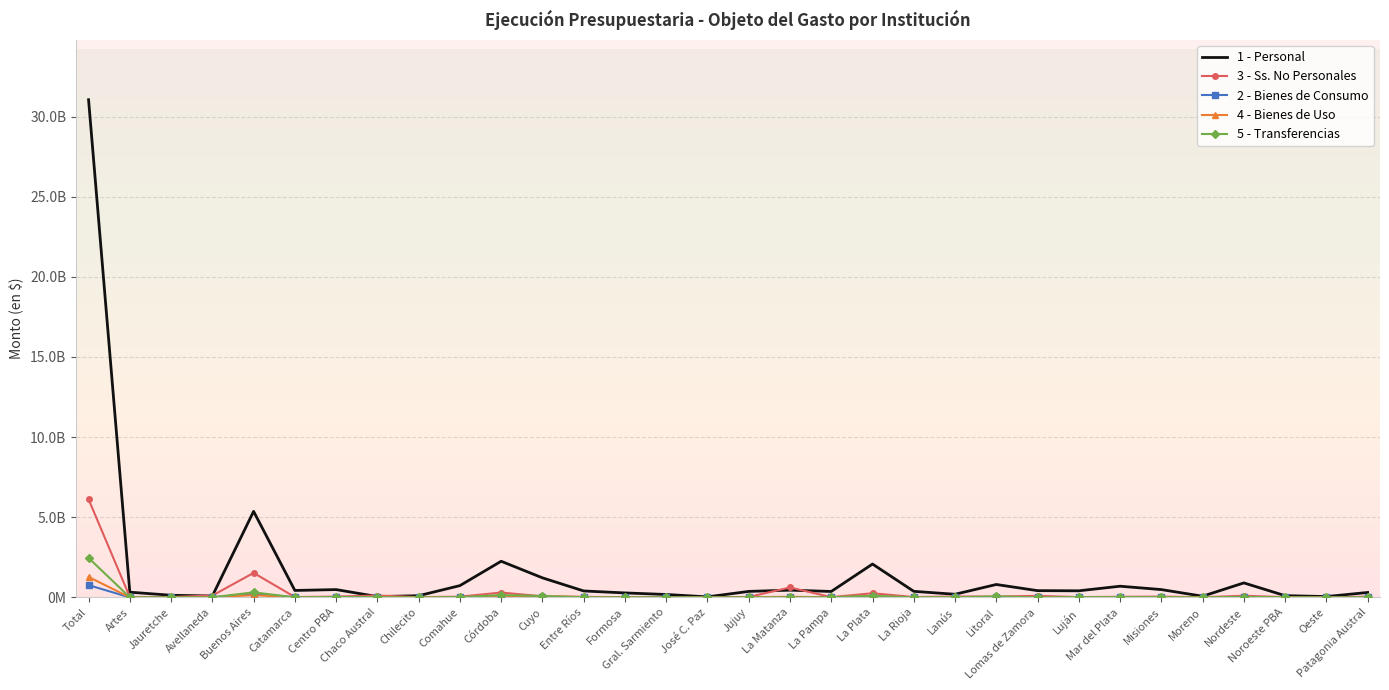

True or false: 3 - Ss. No Personales has more than 2 points higher than both neighbors.

True